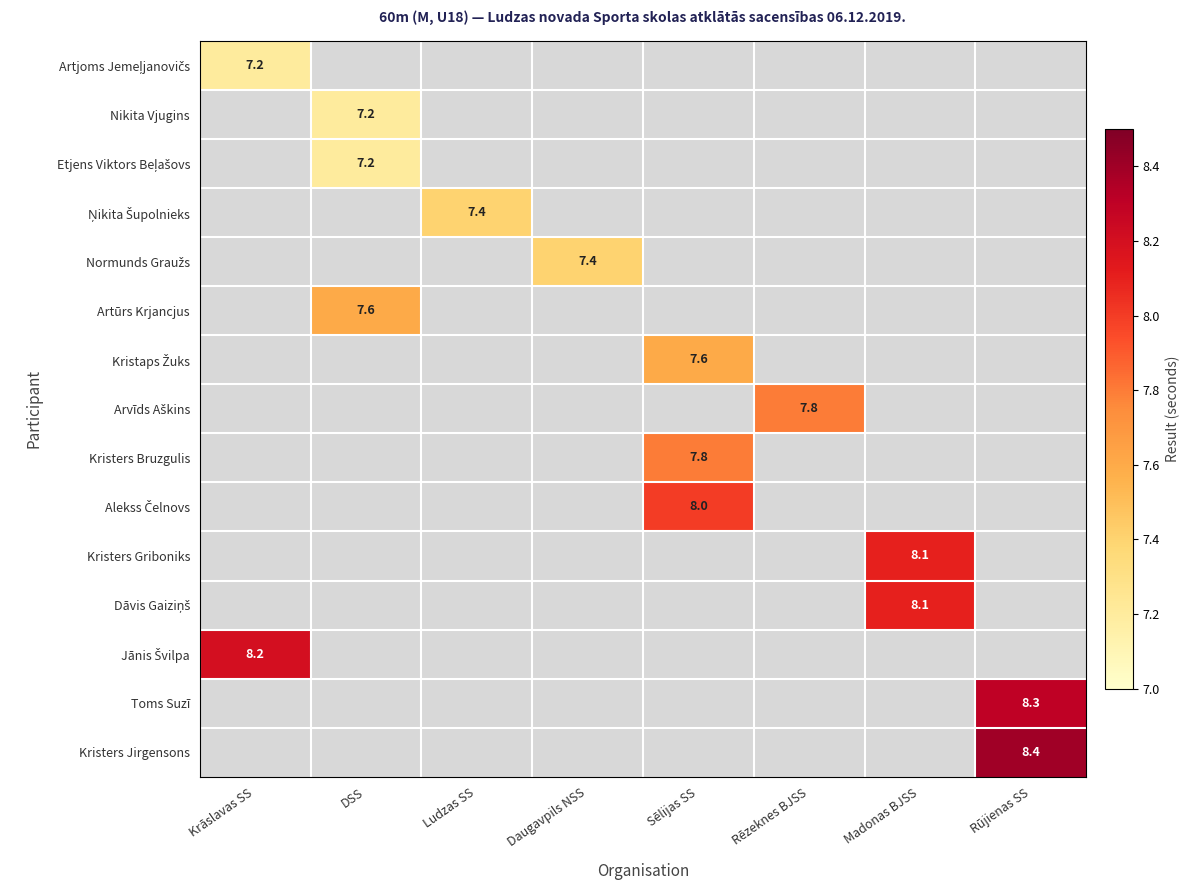

Is it true that Kristers Griboniks equals 8.1 at Madonas BJSS?

True